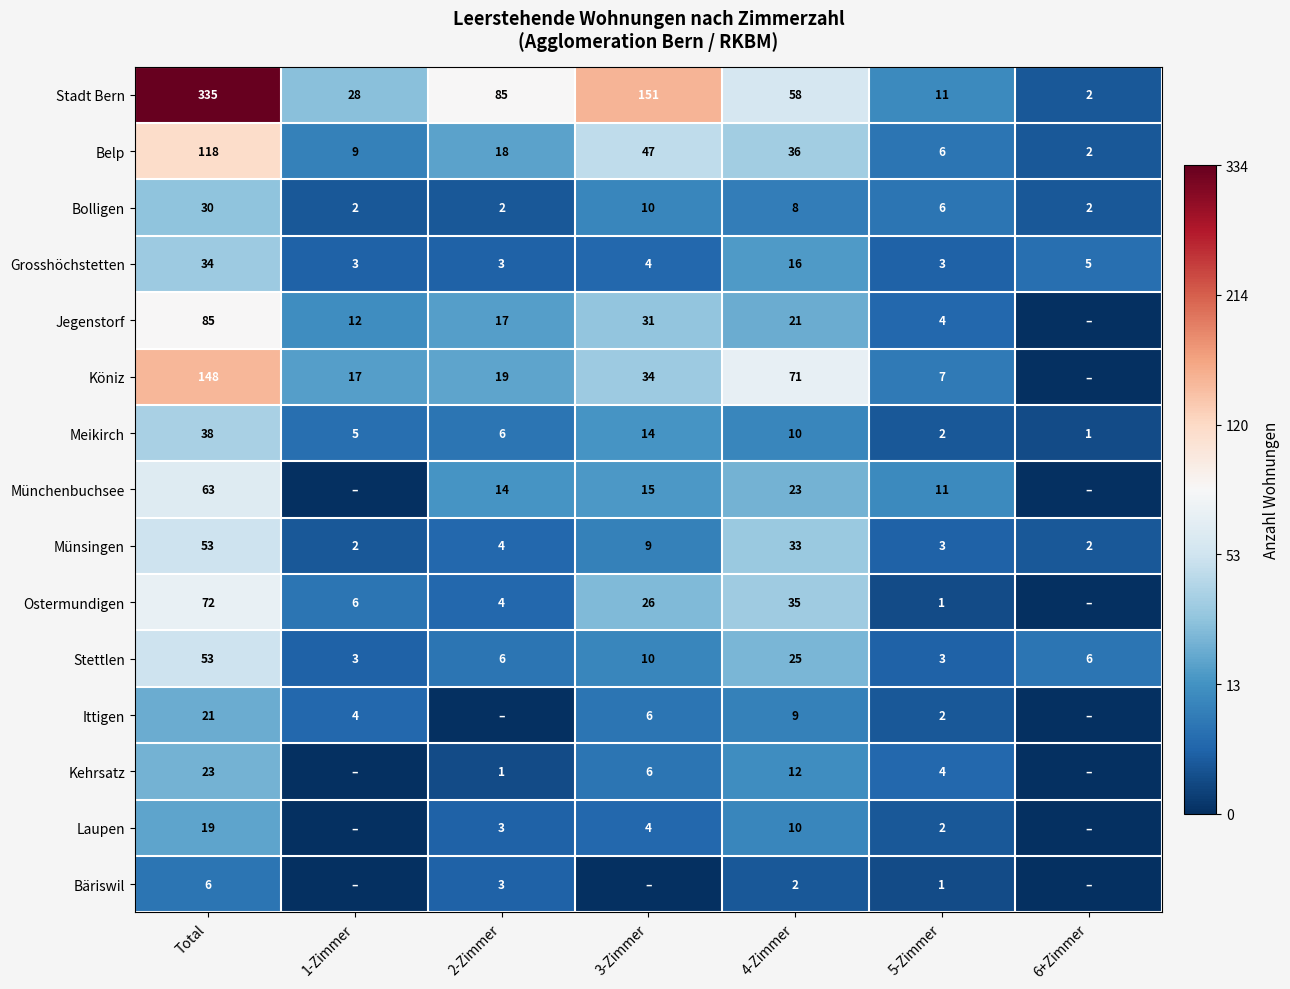

What is the difference between the highest and lowest values at 4-Zimmer?

69